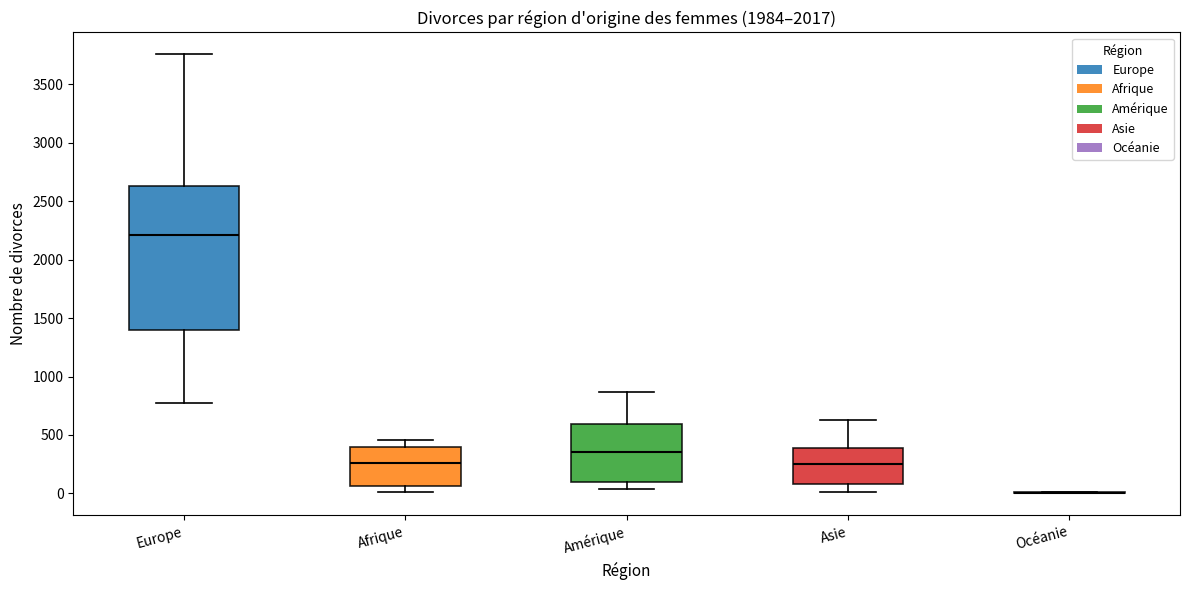

Reading left to right, transcribe this box plot: for each box, give where its median line is, the range the box spans, and where its two whiskers end, as read against the y-axis. The values are not printed on the chart, so give them approximately, as read against the axis.

Europe: median 2200, box 1400 to 2650, whiskers 750 to 3750
Afrique: median 250, box 50 to 400, whiskers 0 to 450
Amérique: median 350, box 100 to 600, whiskers 50 to 850
Asie: median 250, box 100 to 400, whiskers 0 to 650
Océanie: box collapsed to a line at 0, whiskers 0 to 0